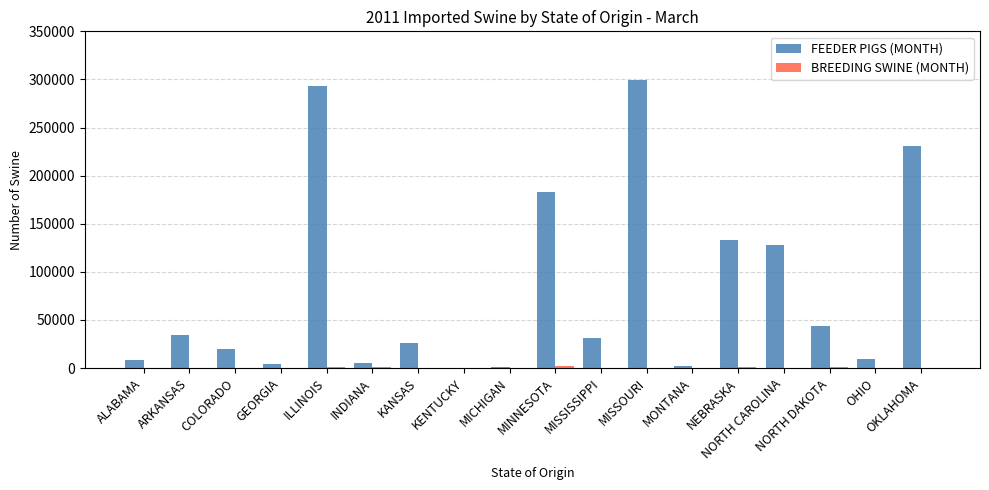

Which series has the largest total across all categories?

FEEDER PIGS (MONTH)